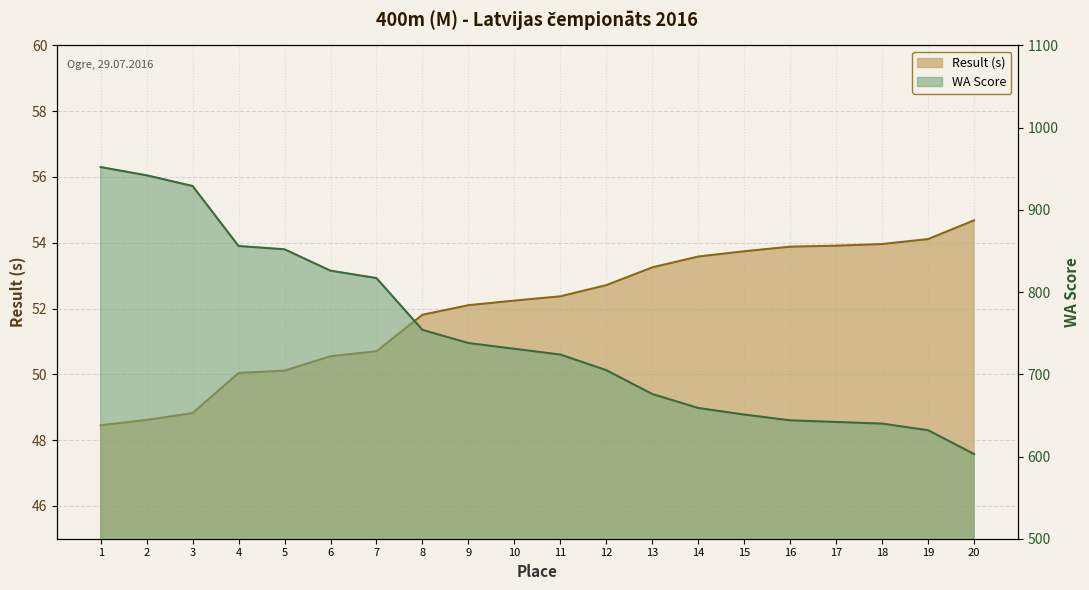

True or false: WA Score has a value of 603.0 at 20.

True